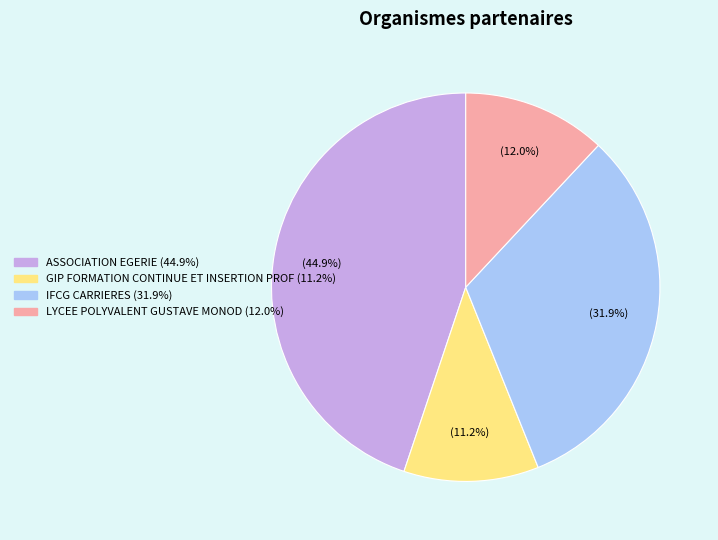

Which category has the smallest portion of the pie?

GIP FORMATION CONTINUE ET INSERTION PROF